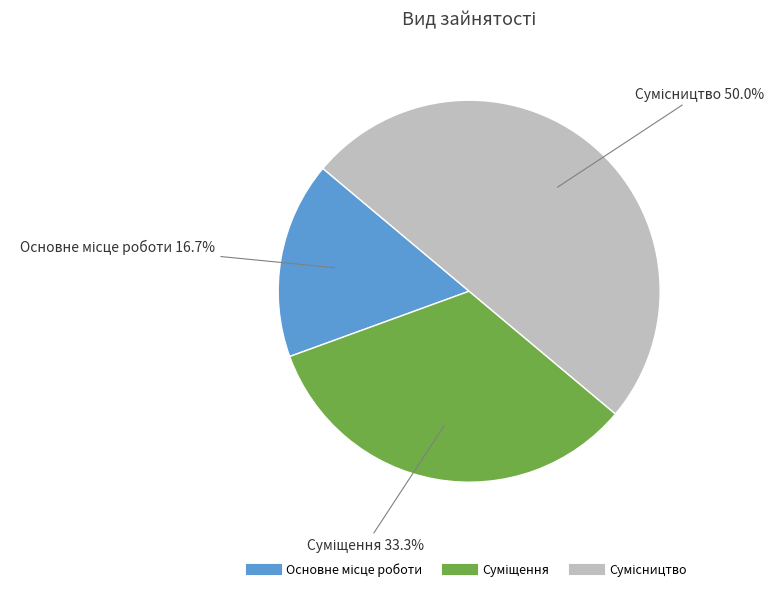

Count the number of slices in the pie.

3